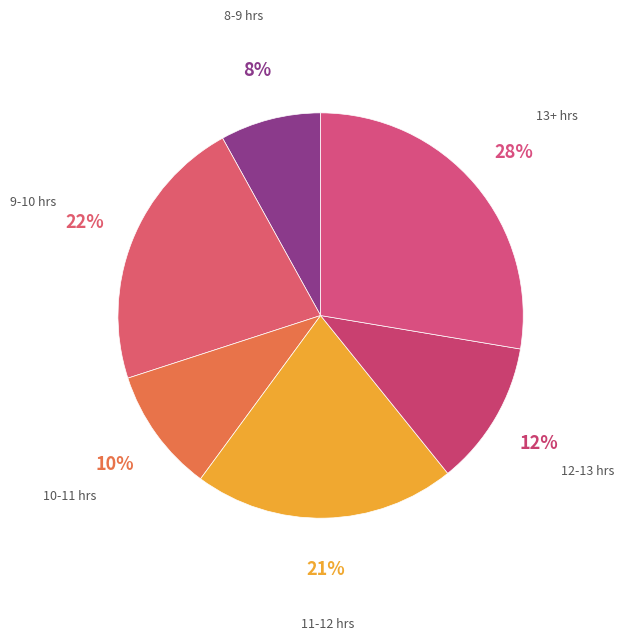

Do 12-13 hrs and 11-12 hrs together represent more than half of the pie?

No